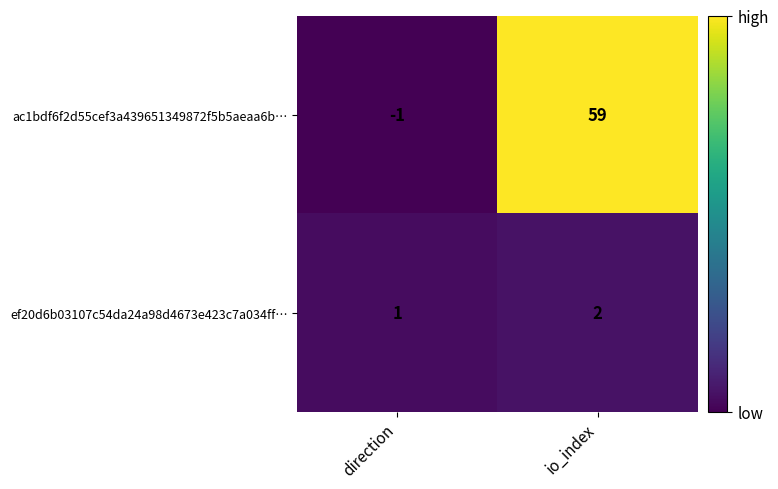

What is the maximum value shown in the chart?

59